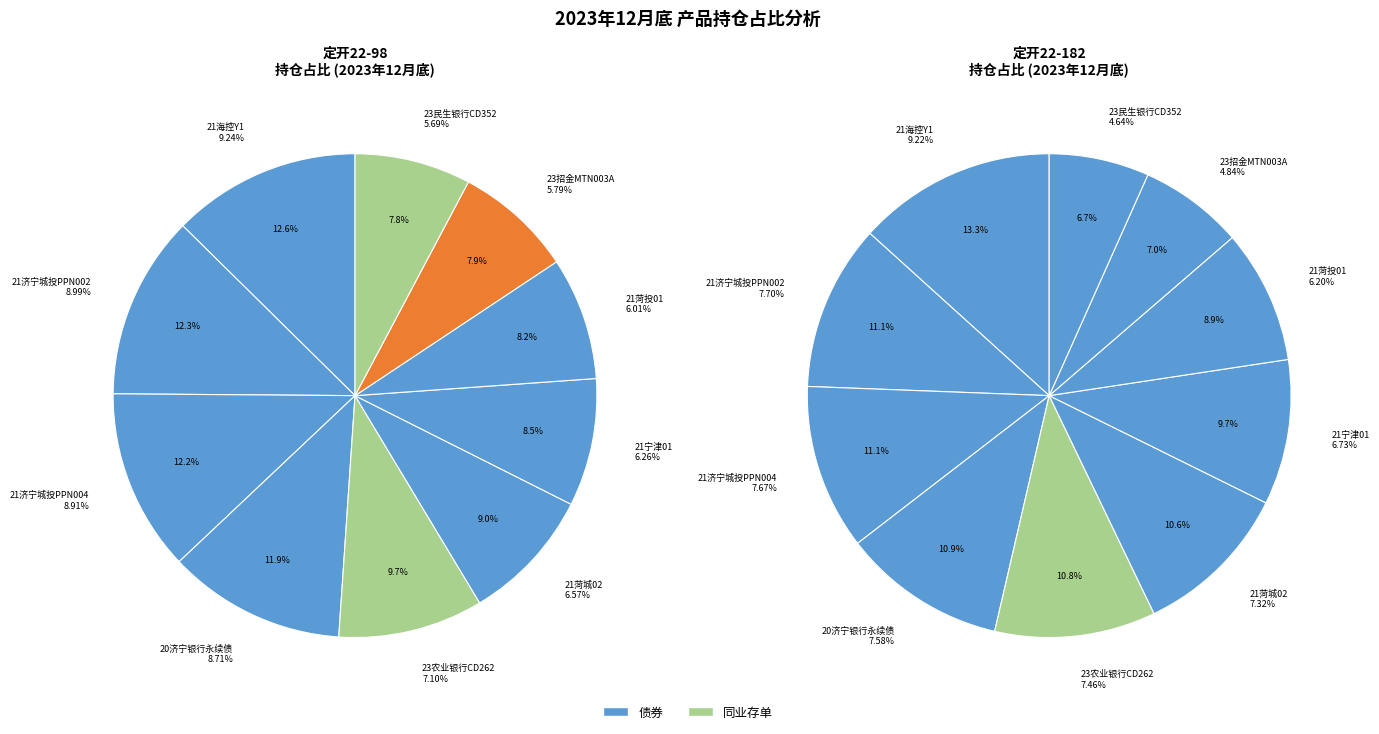

What percentage is the 23招金MTN003A slice, to the nearest percent?

8%